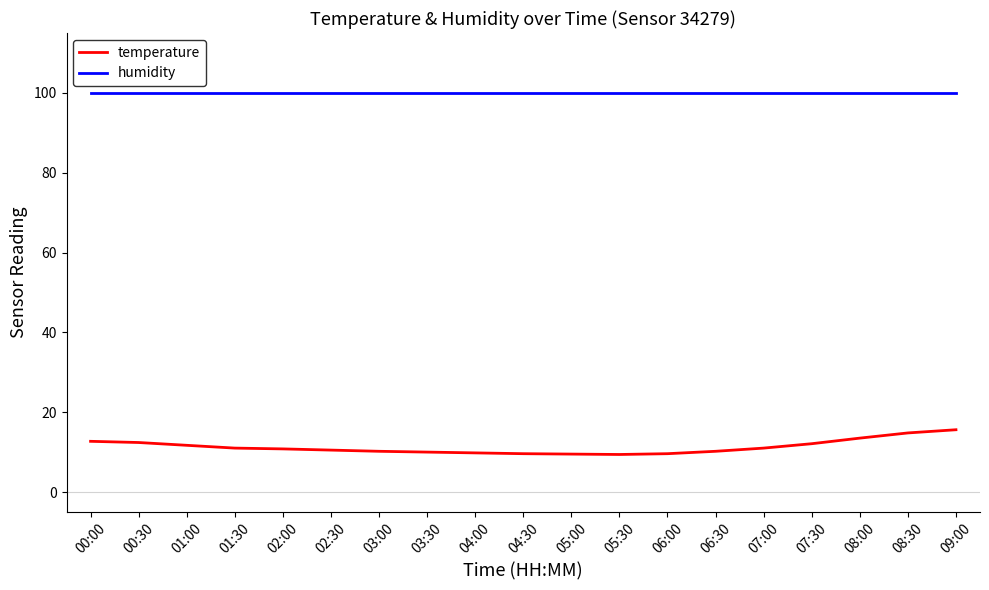

What is the maximum value for humidity?

99.9